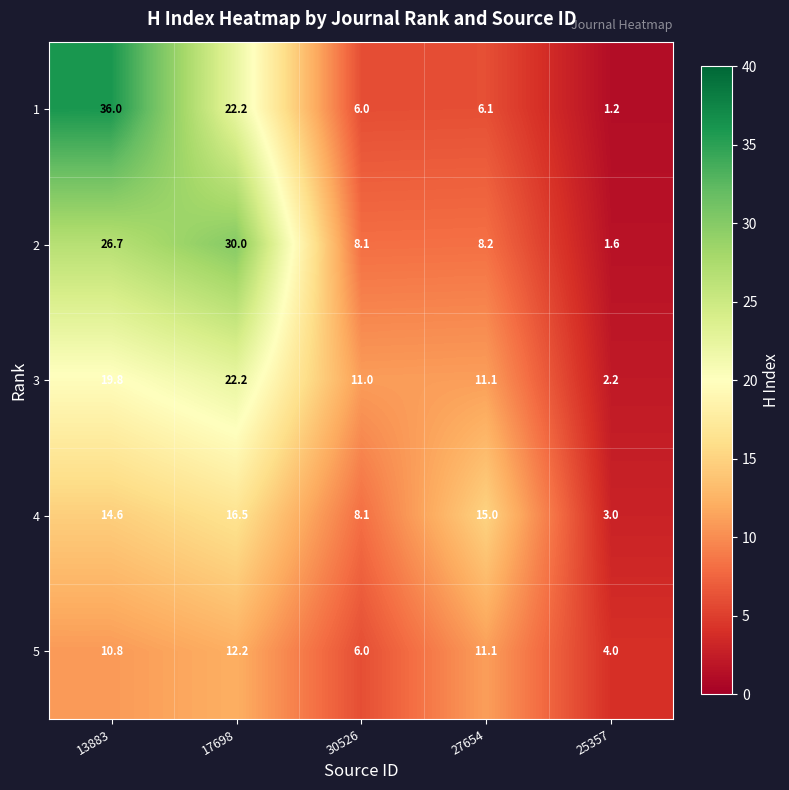

True or false: 4 has a value of 14.6 at 13883.

True